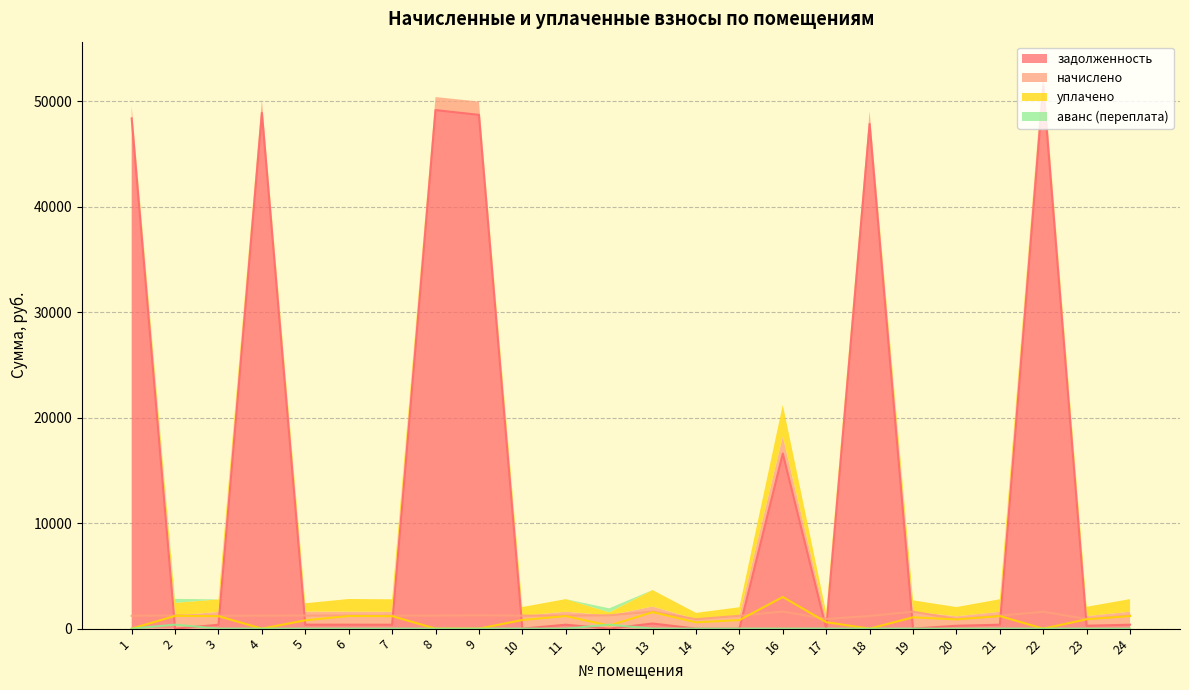

At how many categories does at least one series exceed 35356?

6